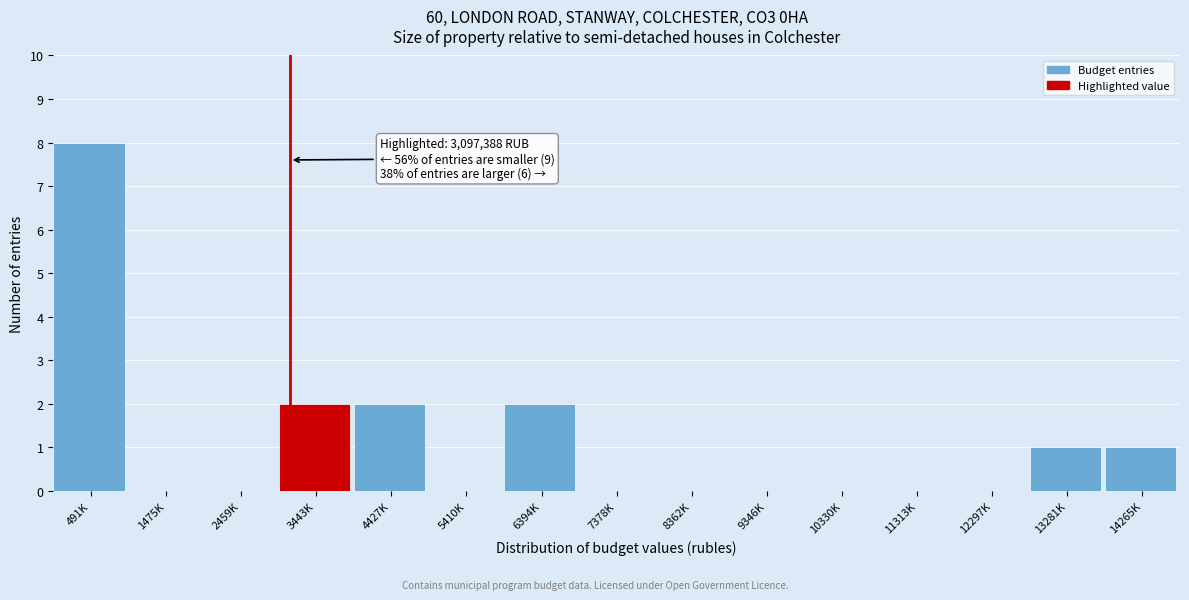

Reading left to right, what are all the values shown in this chart?

491K=8	1475K=0	2459K=0	3443K=2	4427K=2	5410K=0	6394K=2	7378K=0	8362K=0	9346K=0	10330K=0	11313K=0	12297K=0	13281K=1	14265K=1